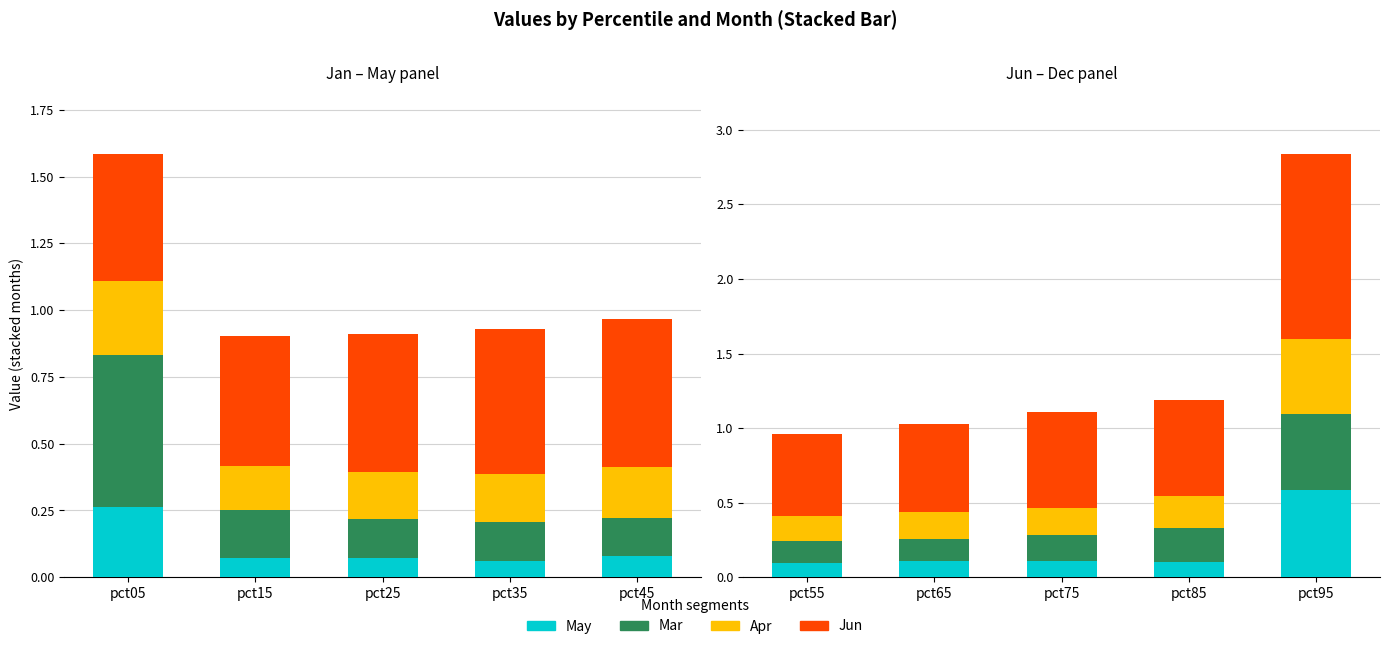

Which has a higher value, pct45 or pct25?

pct45